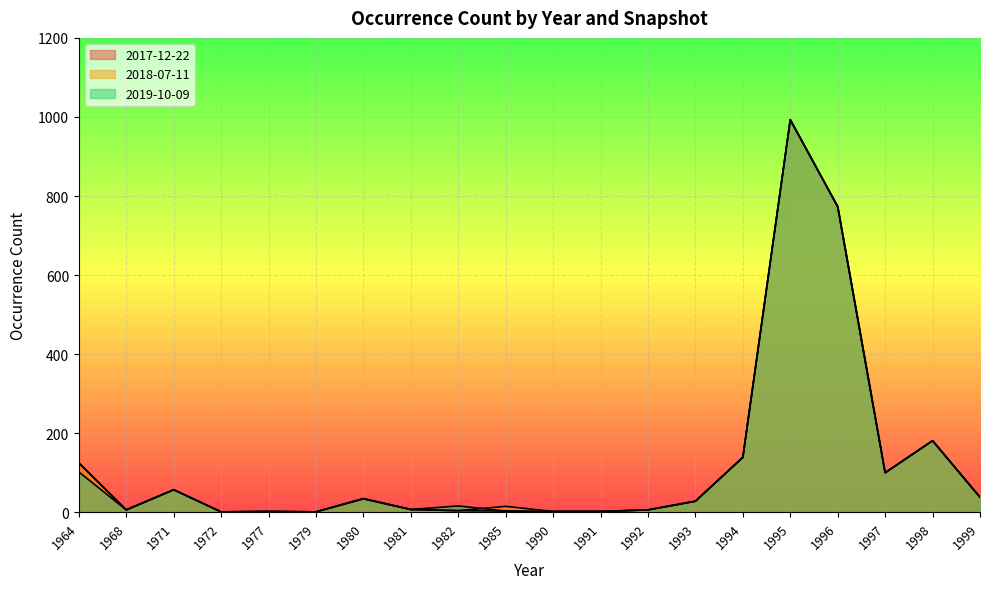

The value of 2018-07-11 at 1993 is 50. True or false?

False